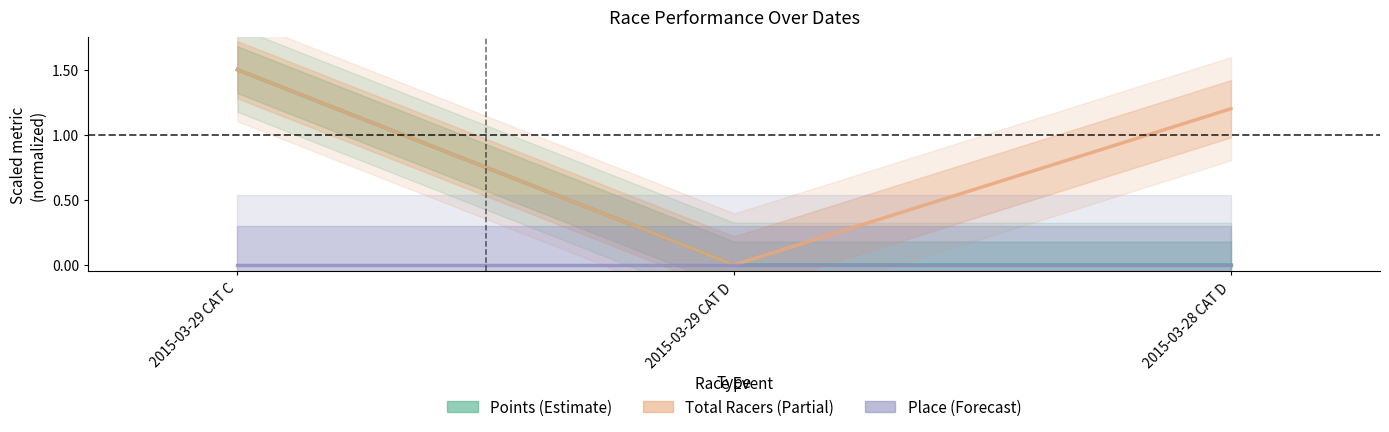

What is the label of the 3rd point from the left?

2015-03-28 CAT D